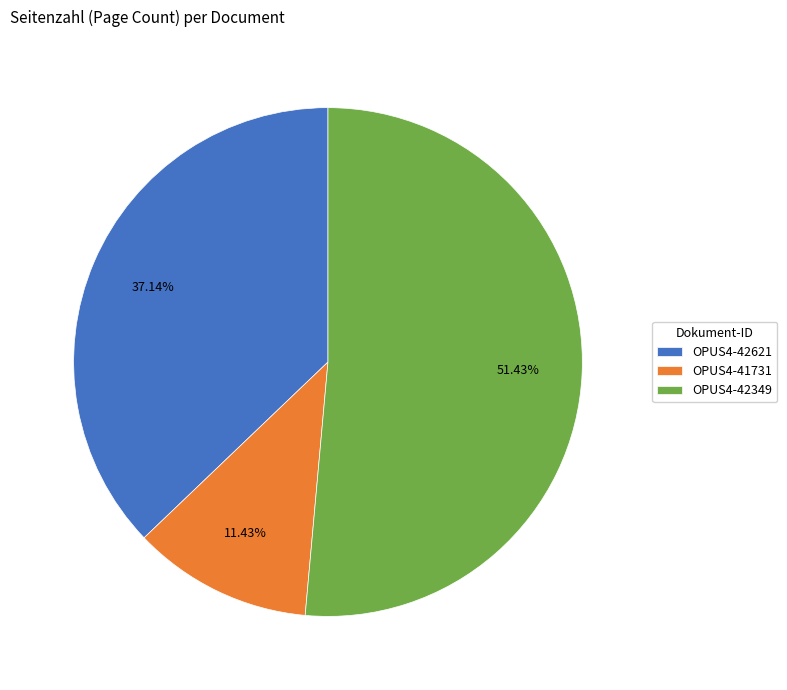

Rank the categories by value from lowest to highest.

OPUS4-41731, OPUS4-42621, OPUS4-42349